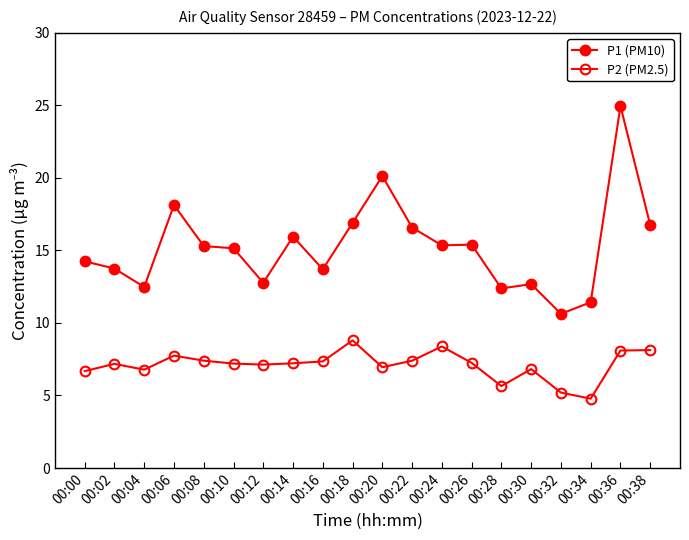

What is the average value of the P1 (PM10) series?

15.2